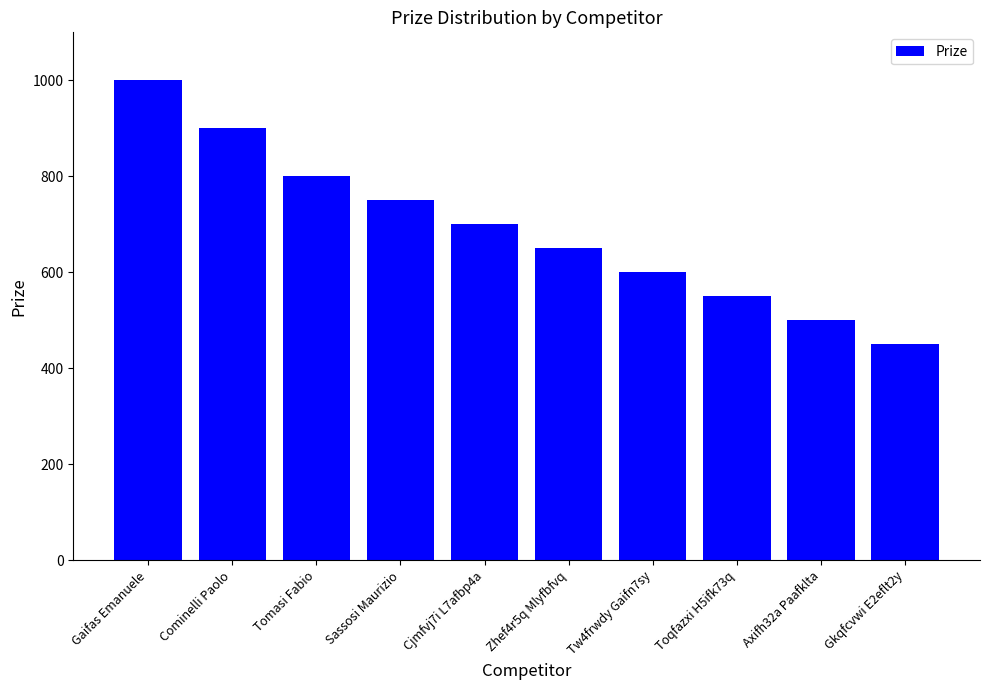

What is the difference between the second highest and minimum values?

450